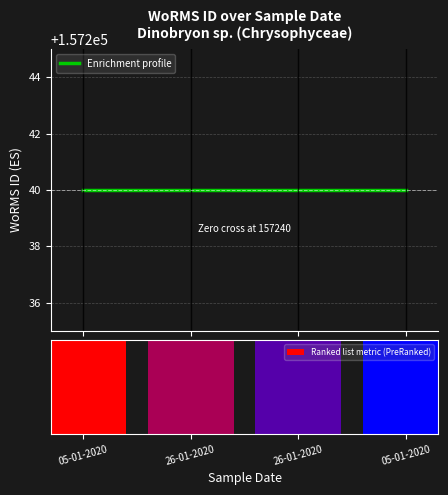

What is the average value of the Enrichment profile series?

157240